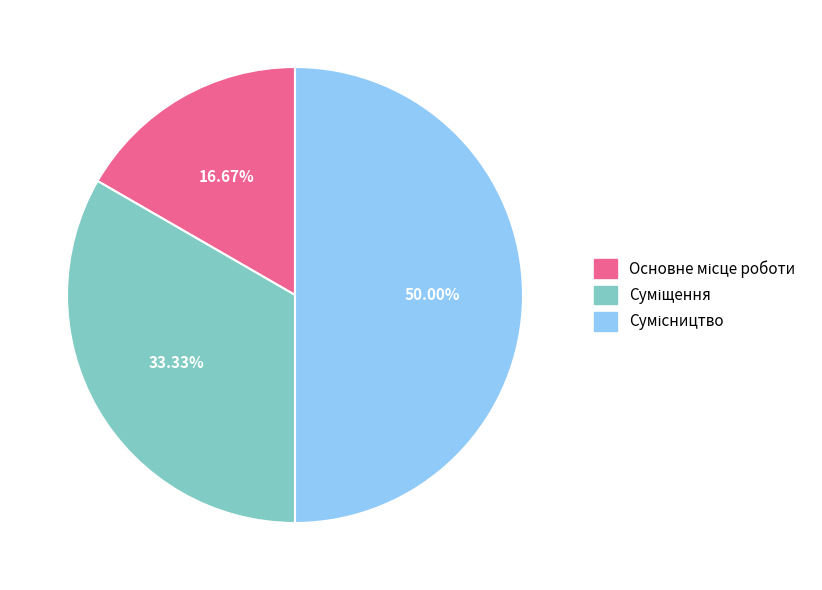

How many segments does this pie chart have?

3